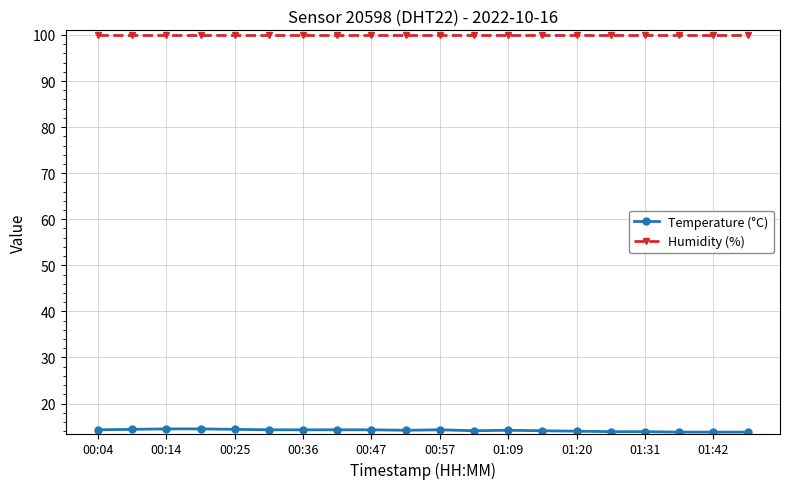

True or false: Temperature (°C) and Humidity (%) intersect in this chart.

False